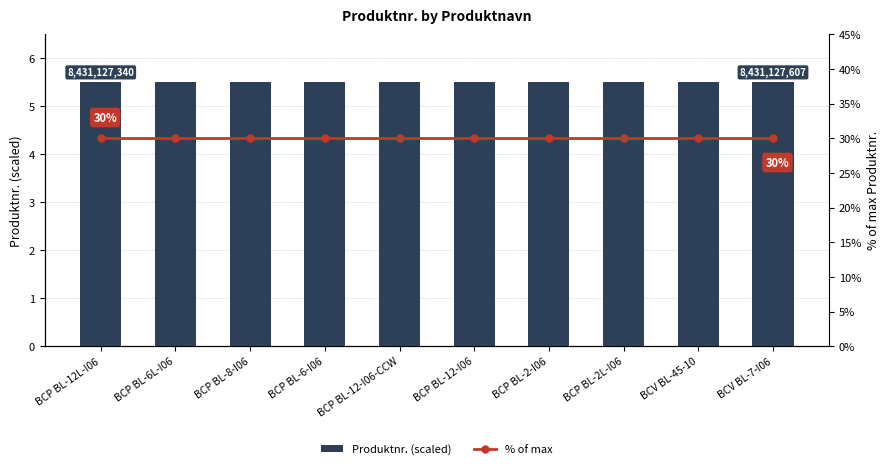

Reading left to right, transcribe all the data shown in this chart.

Produktnr. (scaled): BCP BL-12L-I06=5.5	BCP BL-6L-I06=5.5	BCP BL-8-I06=5.5	BCP BL-6-I06=5.5	BCP BL-12-I06-CCW=5.5	BCP BL-12-I06=5.5	BCP BL-2-I06=5.5	BCP BL-2L-I06=5.5	BCV BL-45-10=5.5	BCV BL-7-I06=5.5
% of max: BCP BL-12L-I06=30.0	BCP BL-6L-I06=30.0	BCP BL-8-I06=30.0	BCP BL-6-I06=30.0	BCP BL-12-I06-CCW=30.0	BCP BL-12-I06=30.0	BCP BL-2-I06=30.0	BCP BL-2L-I06=30.0	BCV BL-45-10=30.0	BCV BL-7-I06=30.0